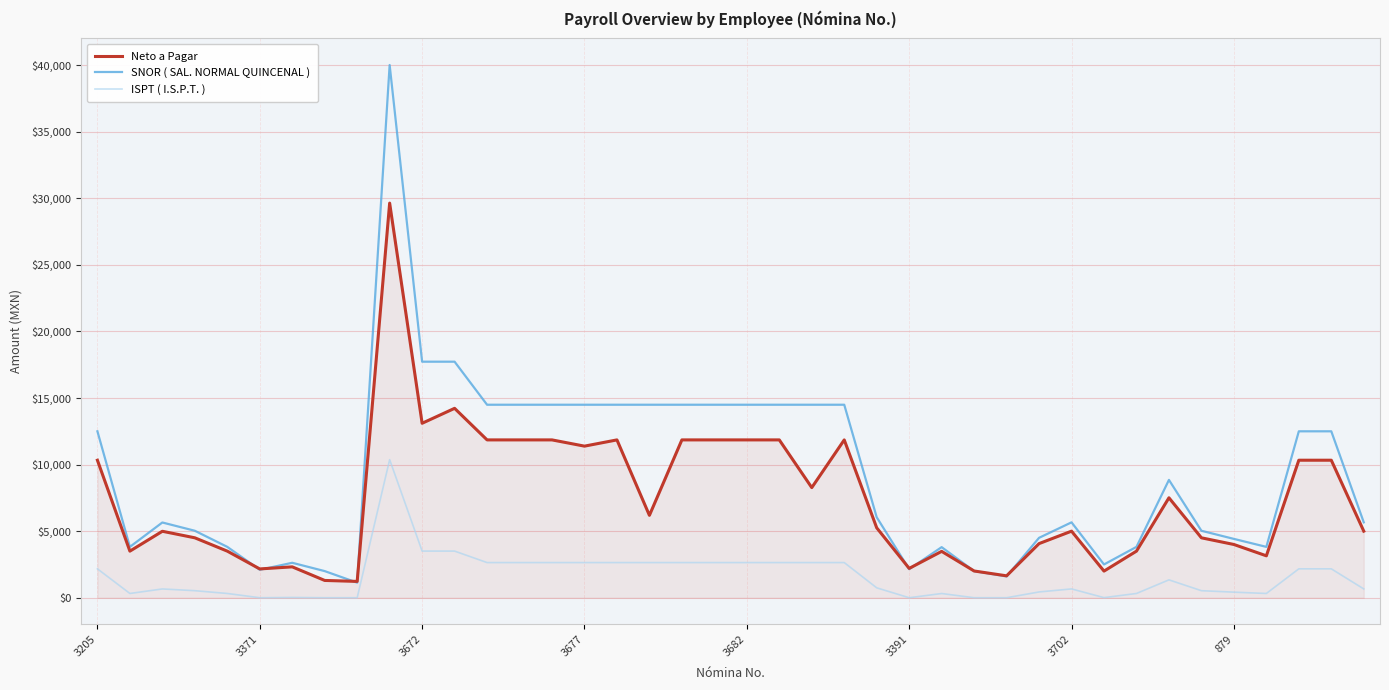

True or false: ISPT ( I.S.P.T. ) and Neto a Pagar intersect in this chart.

False